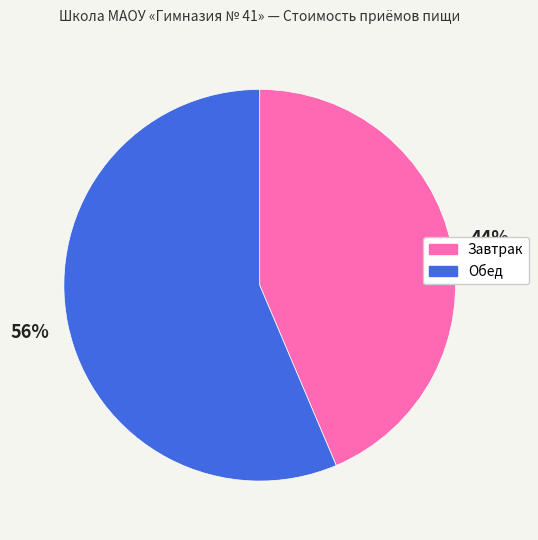

Which slice is the smallest?

Завтрак